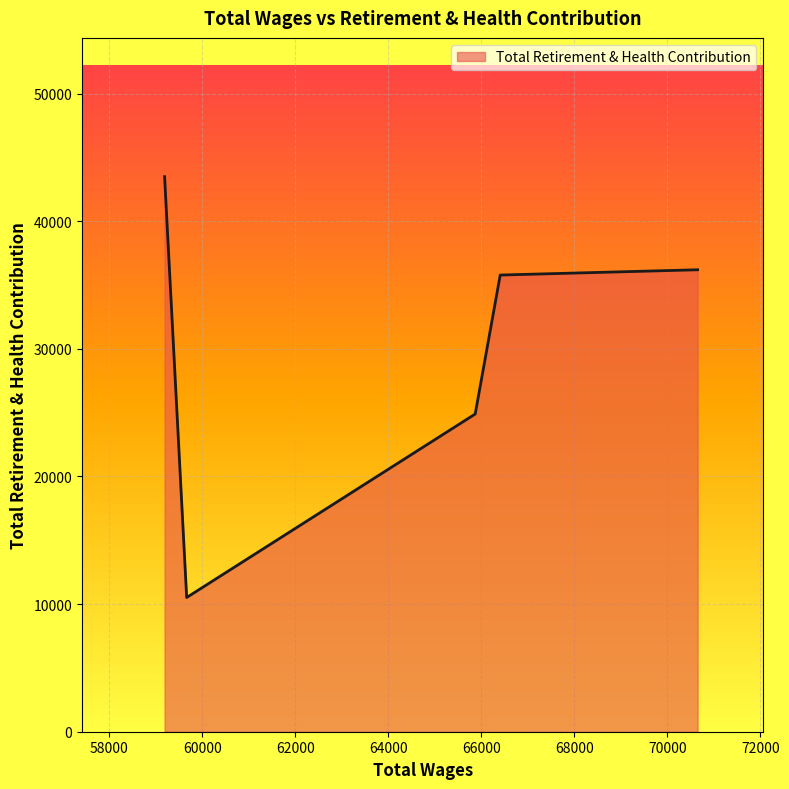

What is the smallest value displayed?

10518